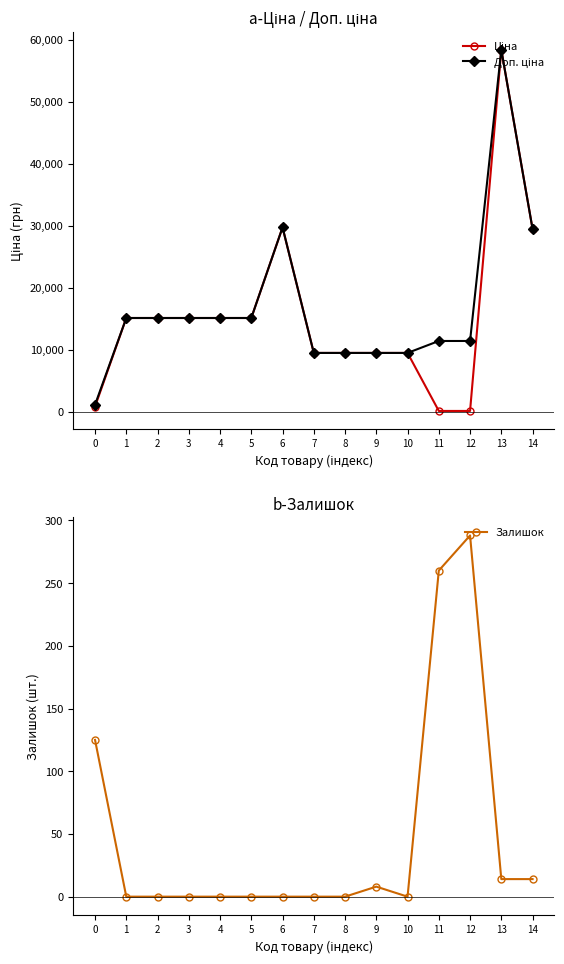

What are all the series names shown in the legend?

Ціна, Доп. ціна, Залишок